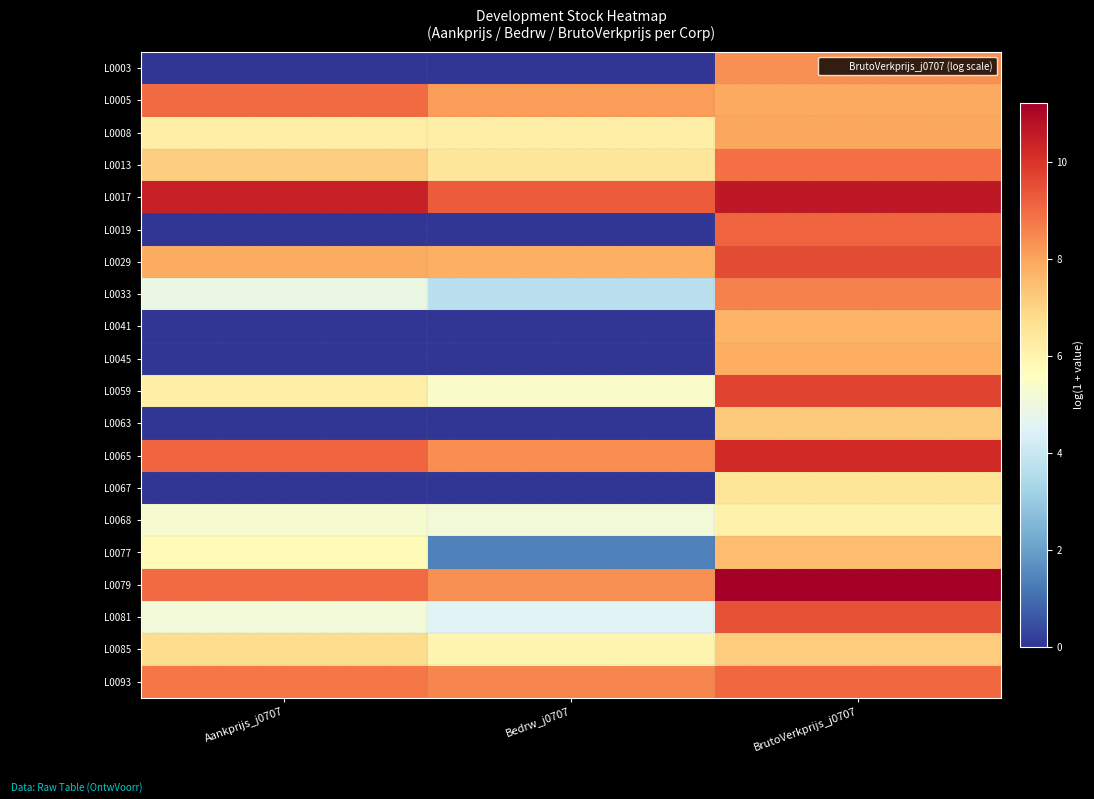

List the series in order of their peak value, lowest first.

L0068, L0067, L0085, L0063, L0077, L0041, L0045, L0008, L0003, L0033, L0013, L0005, L0093, L0019, L0081, L0029, L0059, L0065, L0017, L0079